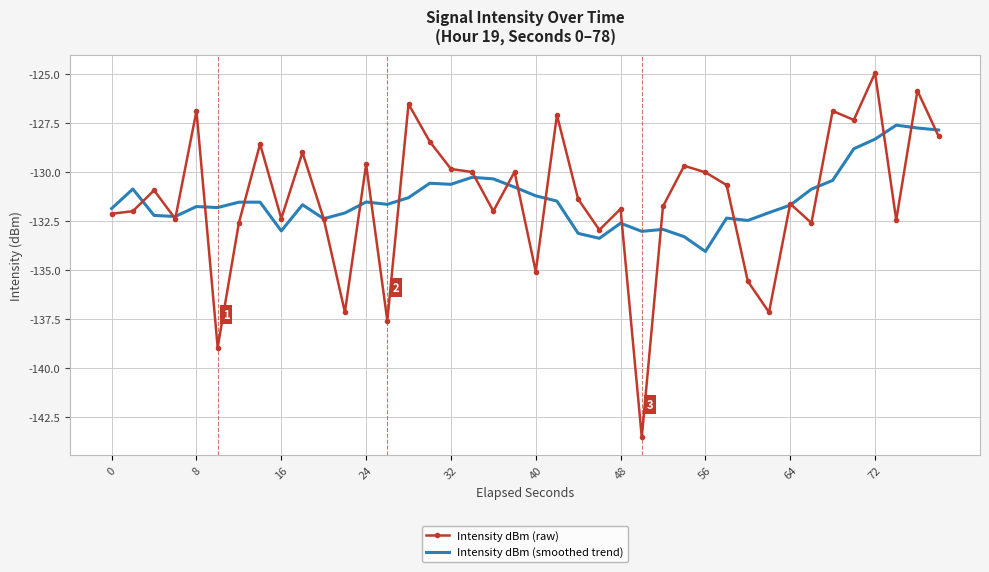

What is the difference between the maximum and minimum values in the Intensity dBm (smoothed trend) series?

6.4